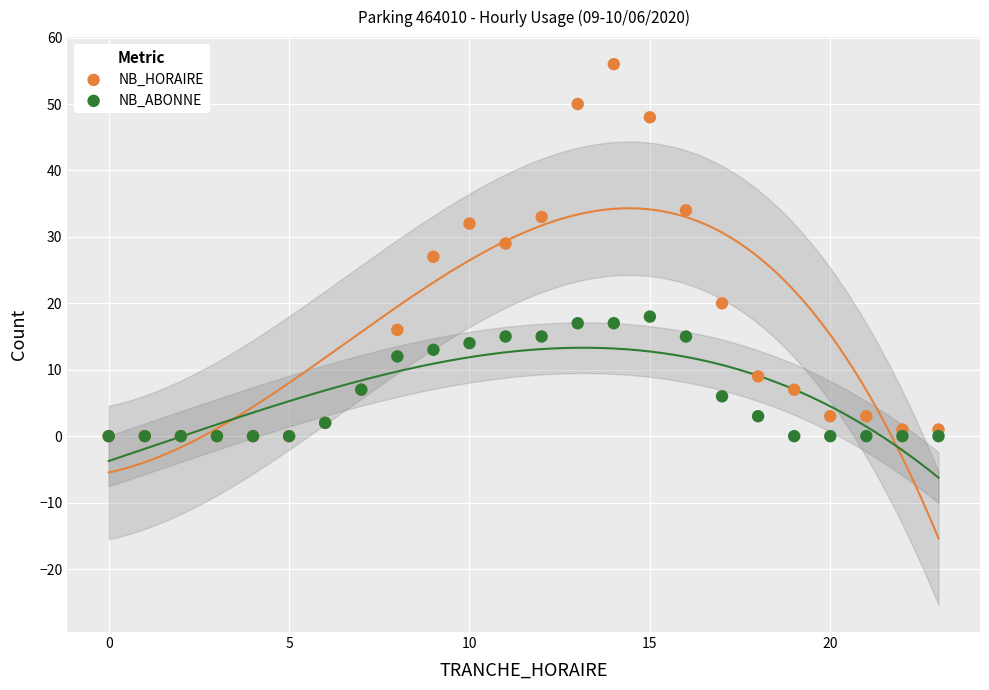

Which series reaches the maximum Y coordinate?

NB_HORAIRE